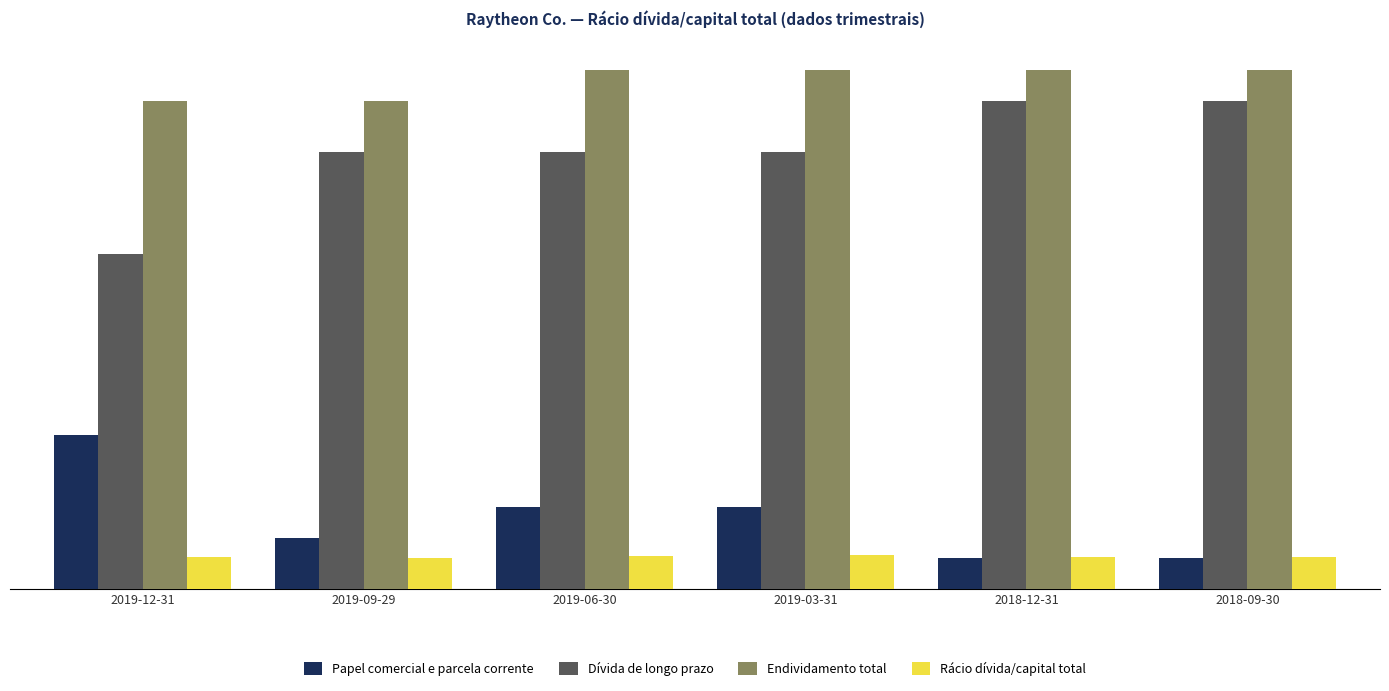

Does the chart contain stacked bars?

No